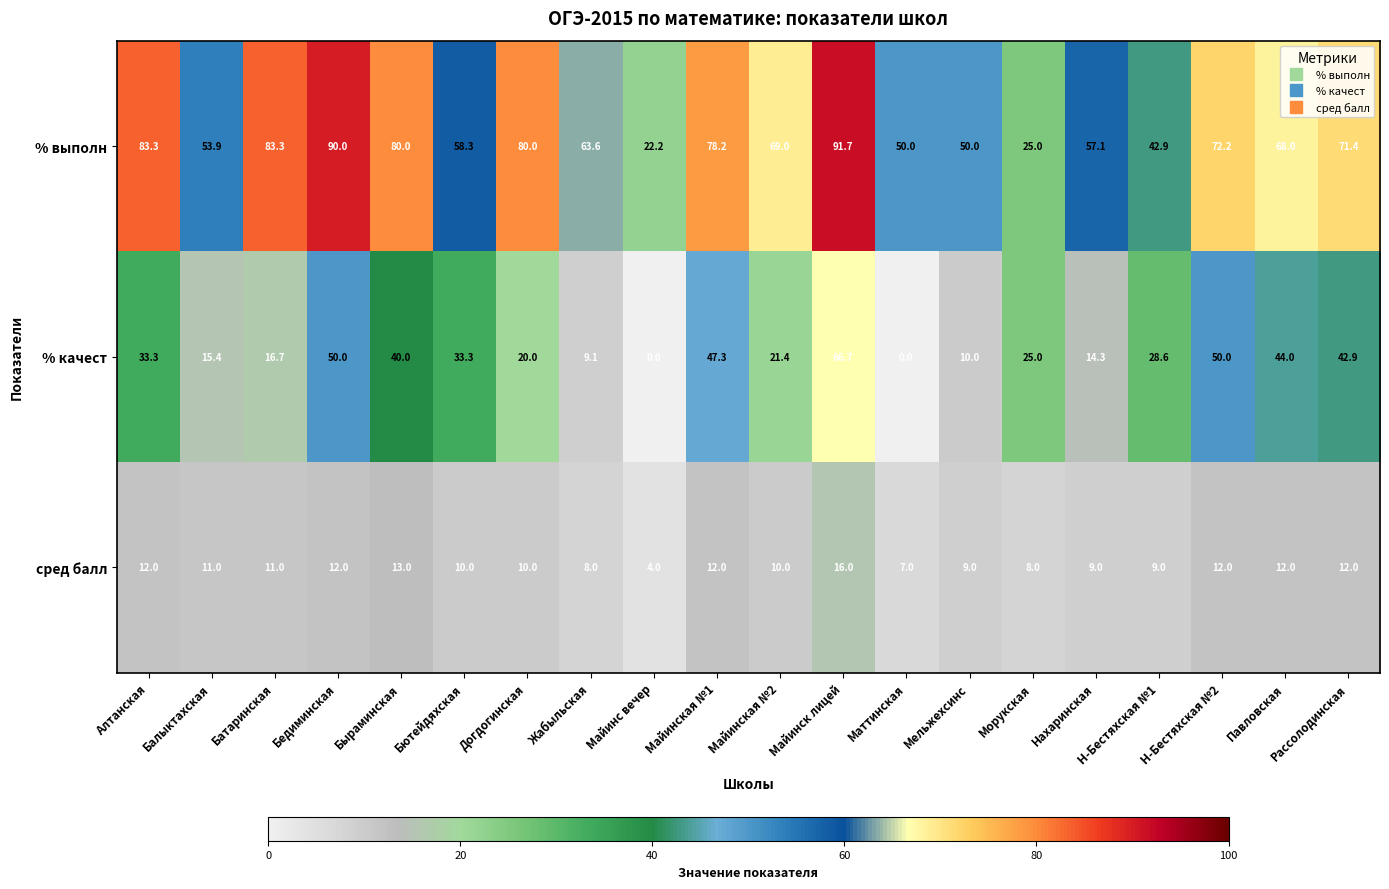

What is the average value of the % выполн series?

64.5